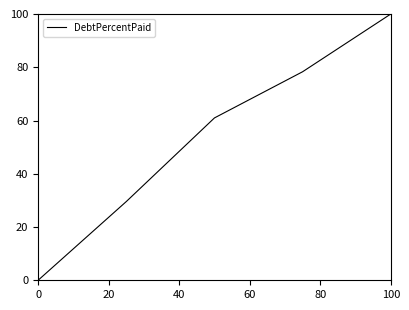

What is the average value?

53.8